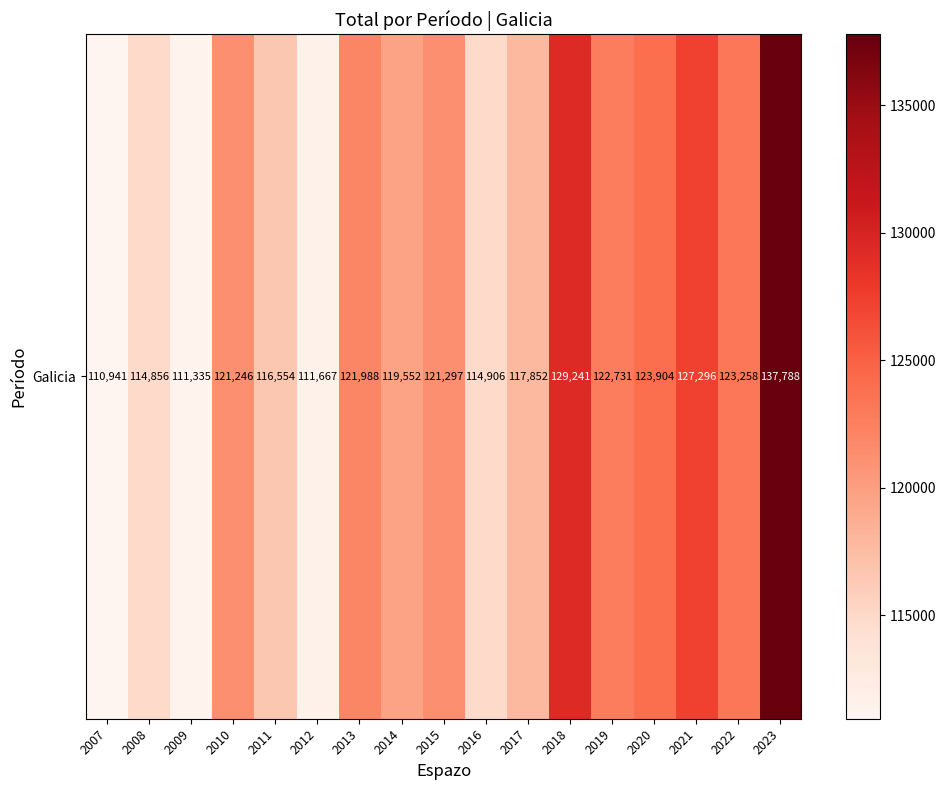

Reading right to left, extract all data points from this chart.

137788	123258	127296	123904	122731	129241	117852	114906	121297	119552	121988	111667	116554	121246	111335	114856	110941